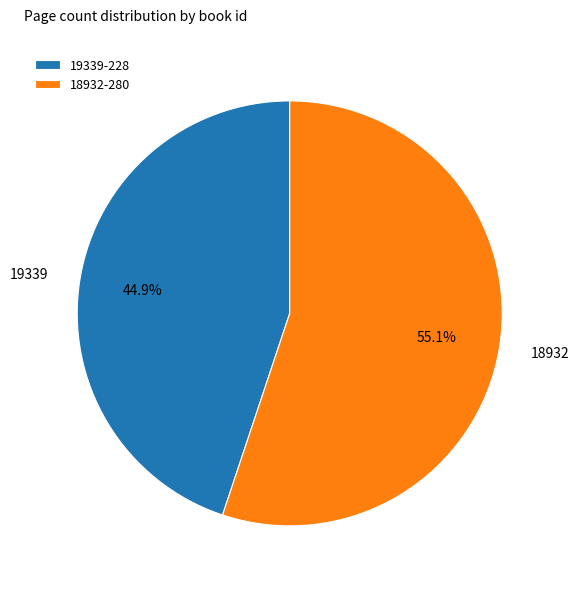

How many segments does this pie chart have?

2